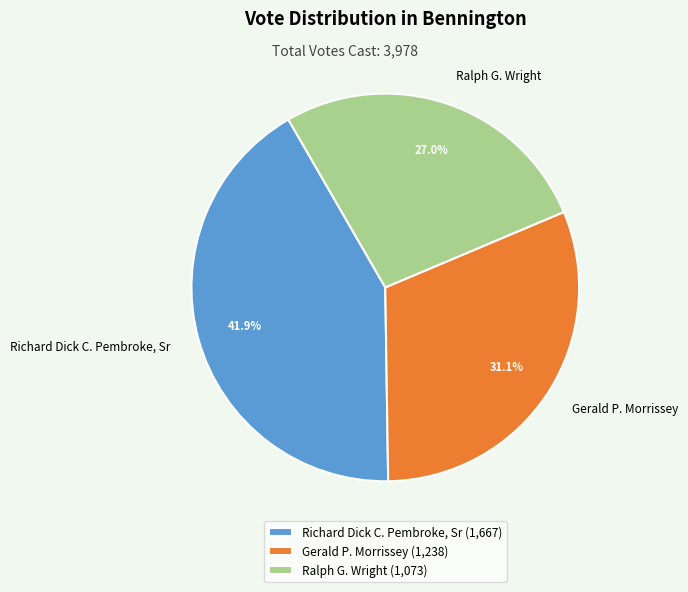

Does Ralph G. Wright represent more than half of the total?

No